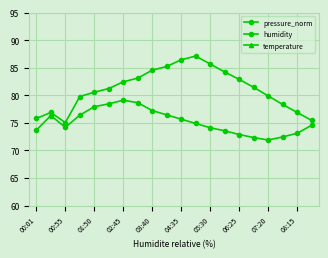

Rank the series at 02:45 from lowest to highest value.

temperature, humidity, pressure_norm